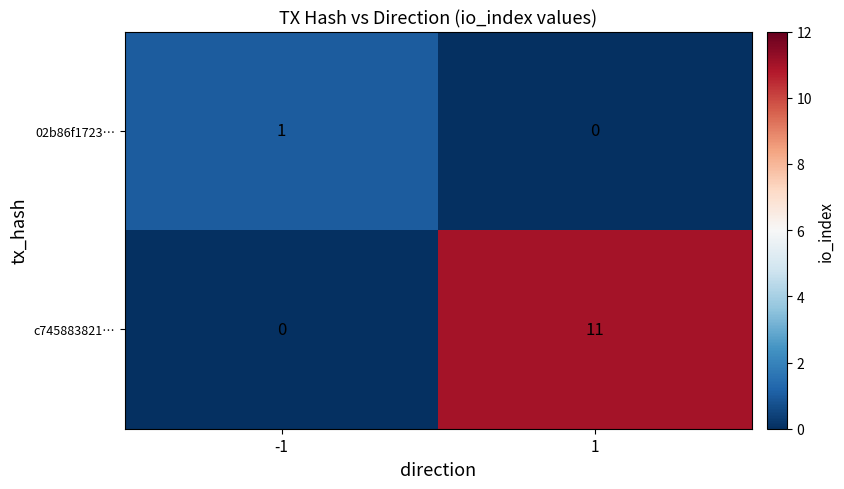

Rank the series by their average value, from highest to lowest.

c745883821…, 02b86f1723…